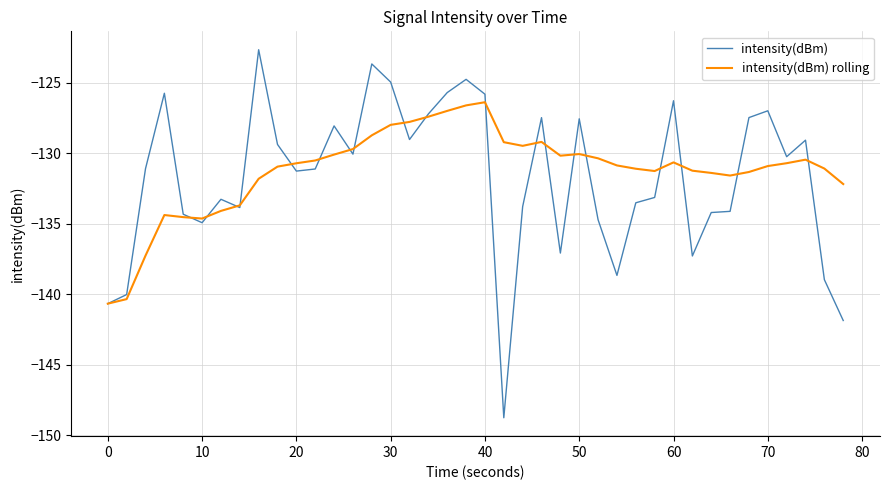

What is the greatest value displayed?

-122.7